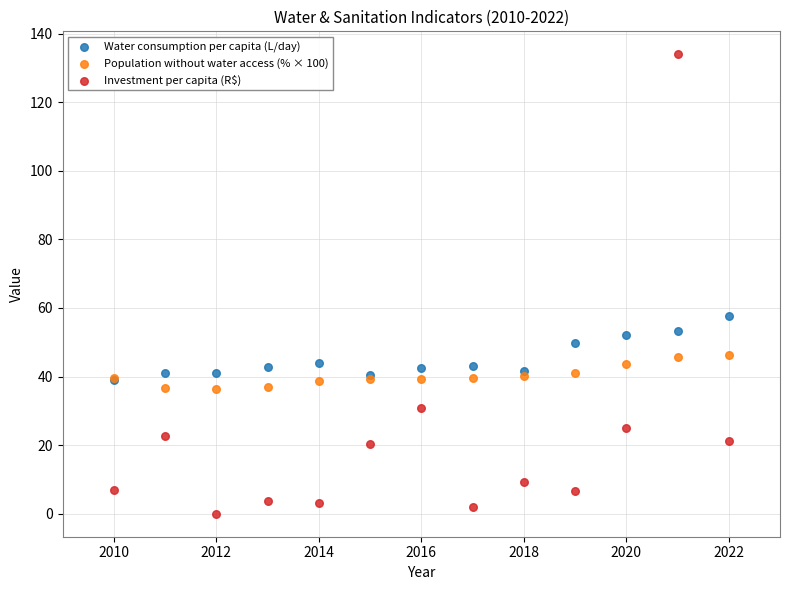

Which series contains the highest Y value?

Investment per capita (R$)